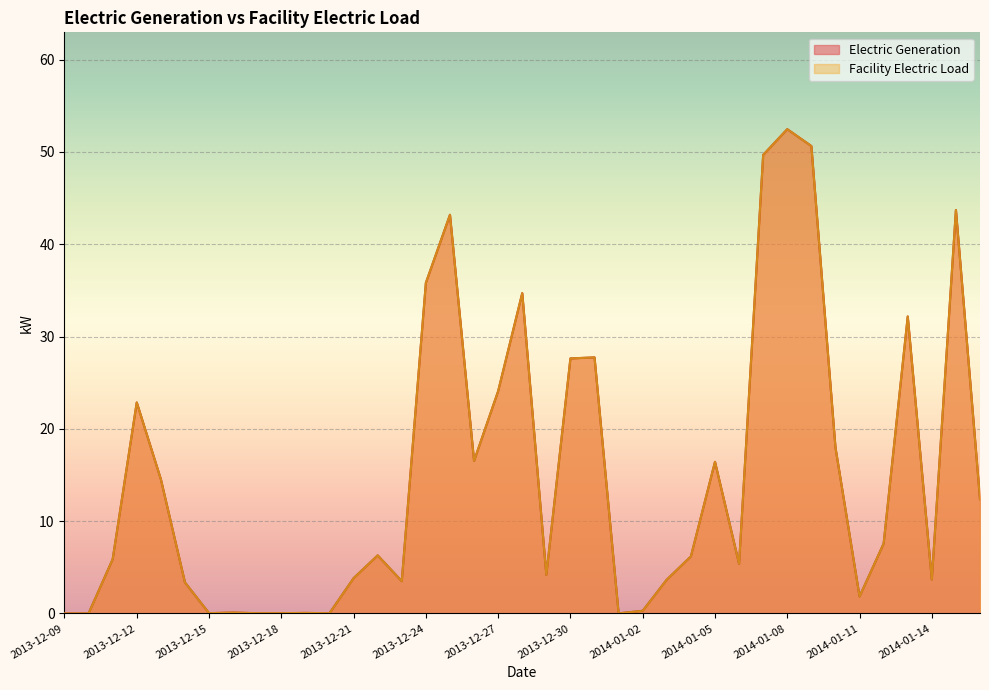

How many lines are shown in the chart?

2